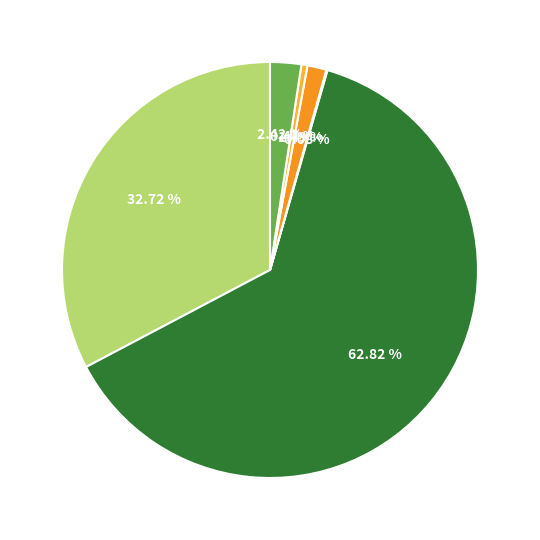

Rank the categories by value from lowest to highest.

American Indian and Alaska Native, Some Other Race alone, Asian alone, Two or More Races, White alone, Black or African American alone